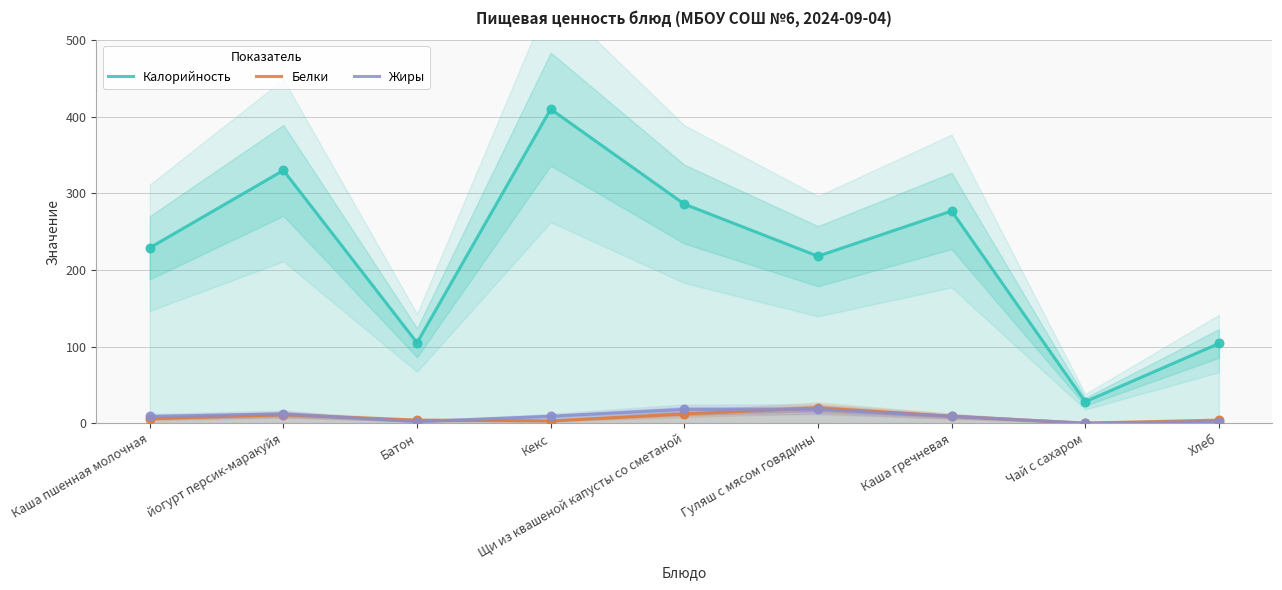

At which category is the sum across all series the highest?

Кекс